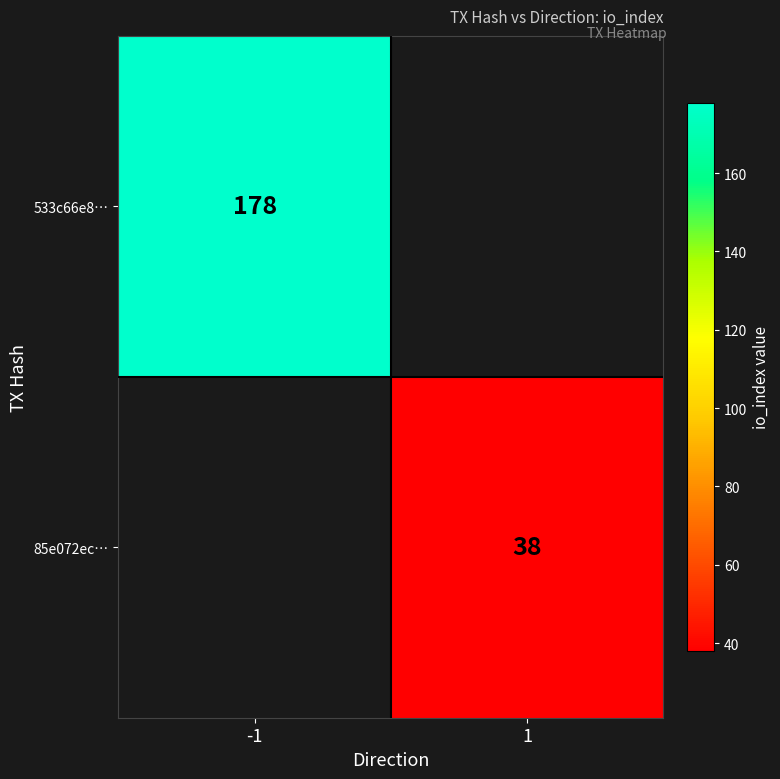

At how many categories does at least one series exceed 118?

1